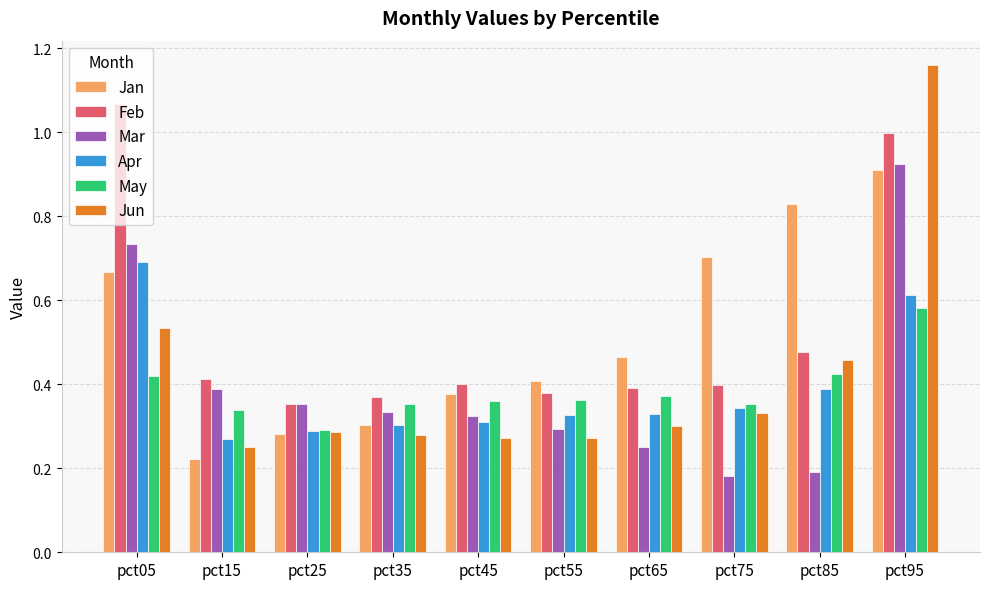

What is the sum of all Jun values?

4.1